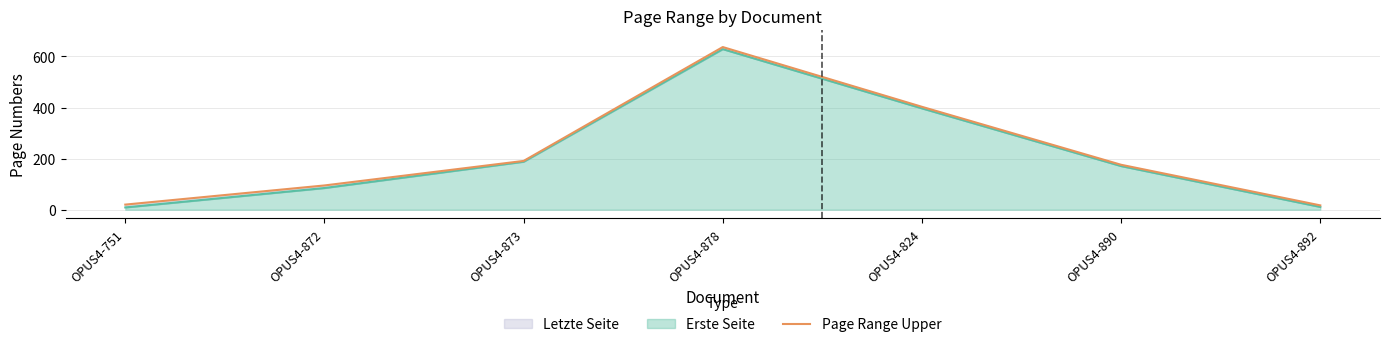

How many interior local peaks (higher than both neighbors) does the data have?

1